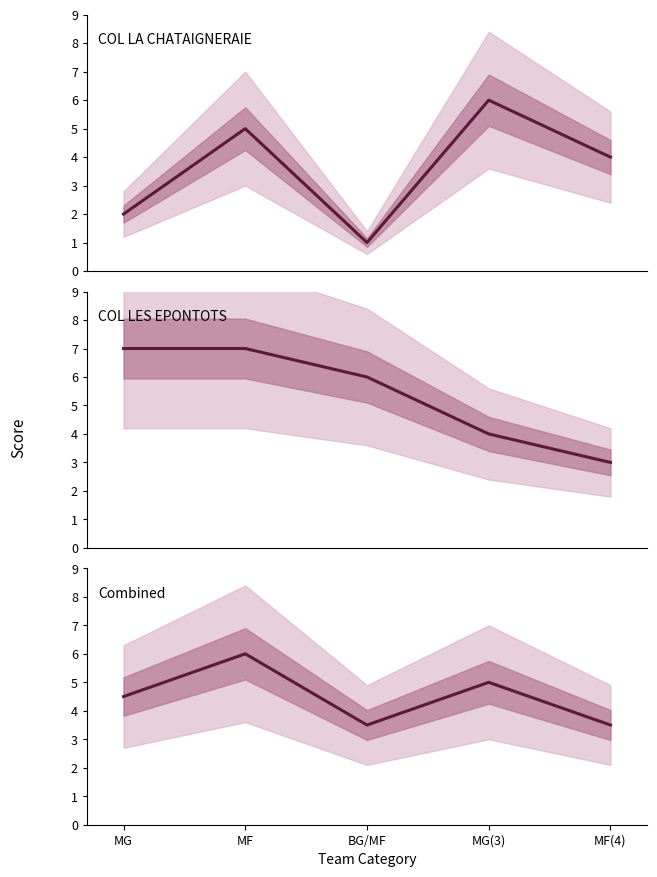

What is the smallest value displayed?

1.0